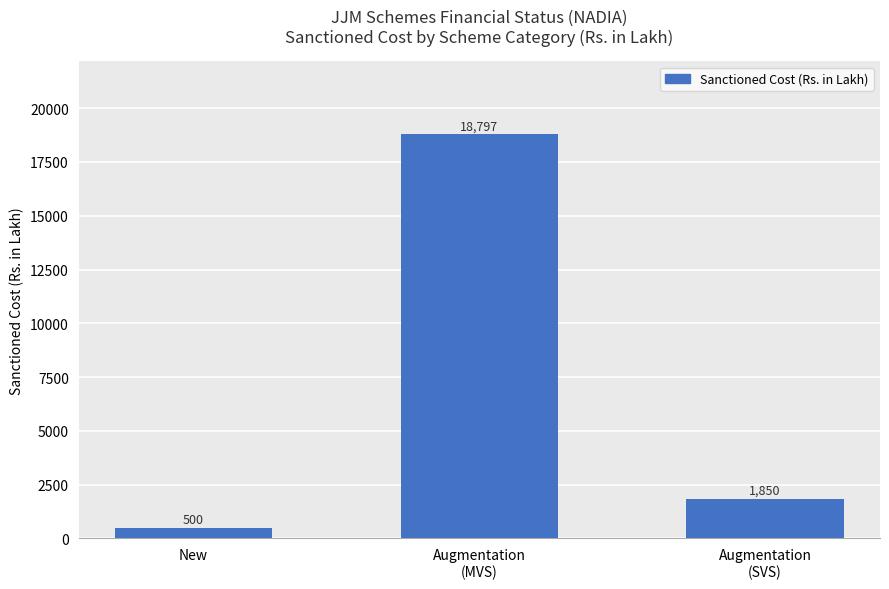

What is the label of the 1st bar from the left?

New